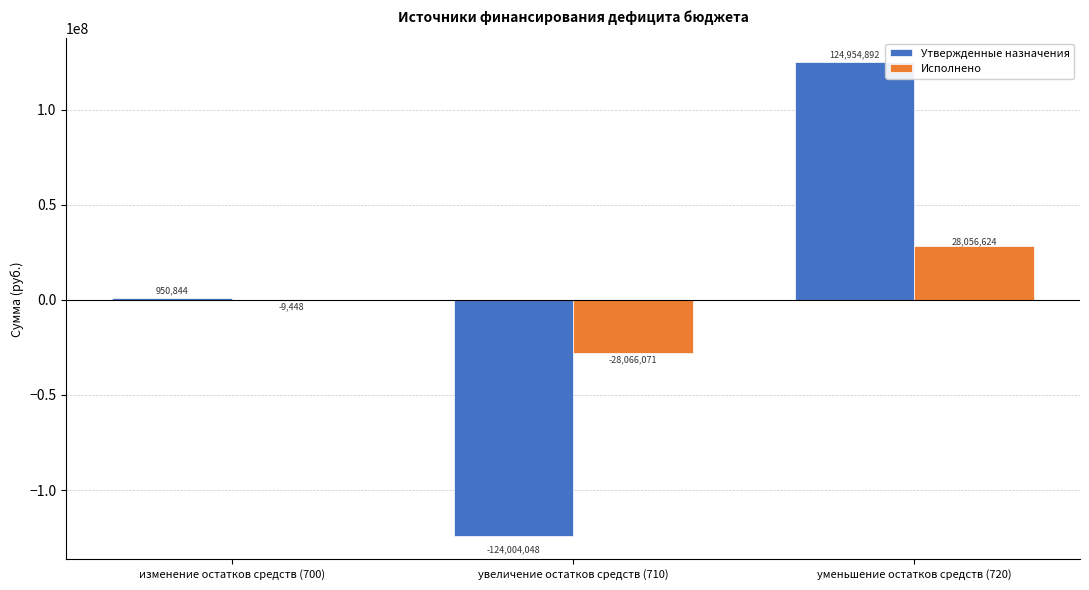

Which series has the widest spread of values?

Утвержденные назначения